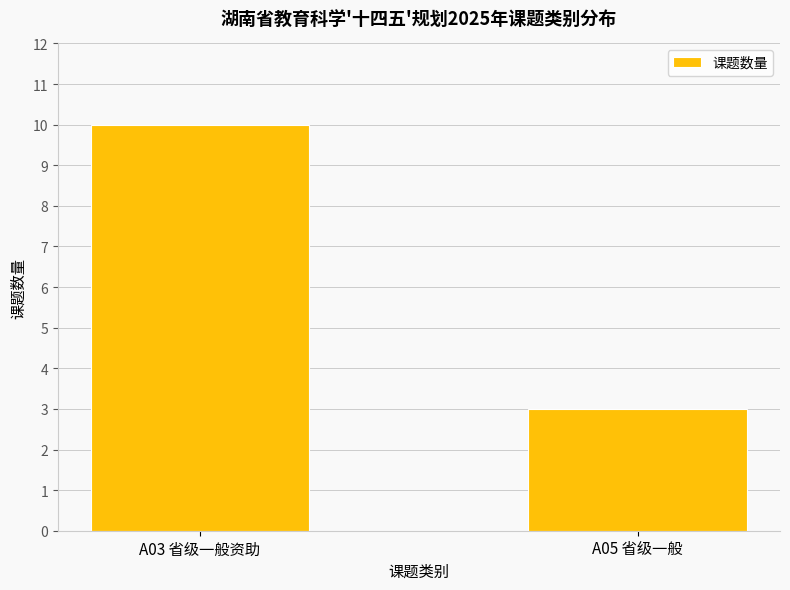

Reading left to right, what are all the values shown in this chart?

A03 省级一般资助=10	A05 省级一般=3